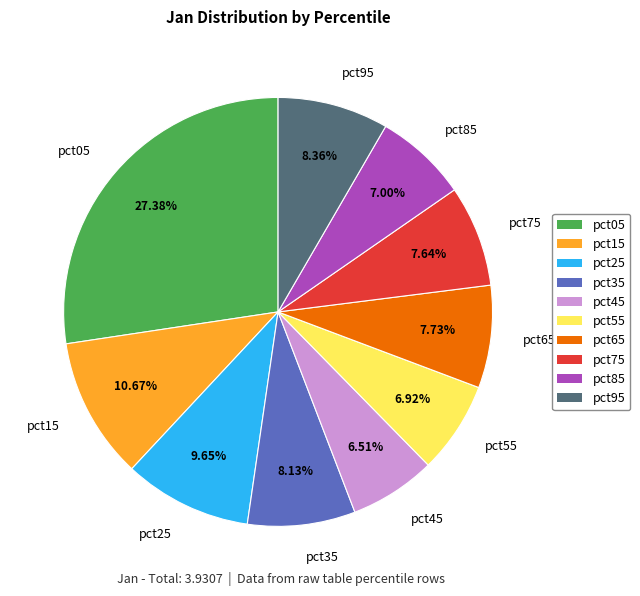

Is there a majority slice in this chart?

No